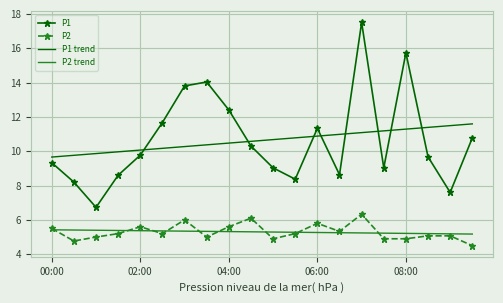

At how many categories does at least one series exceed 7?

20